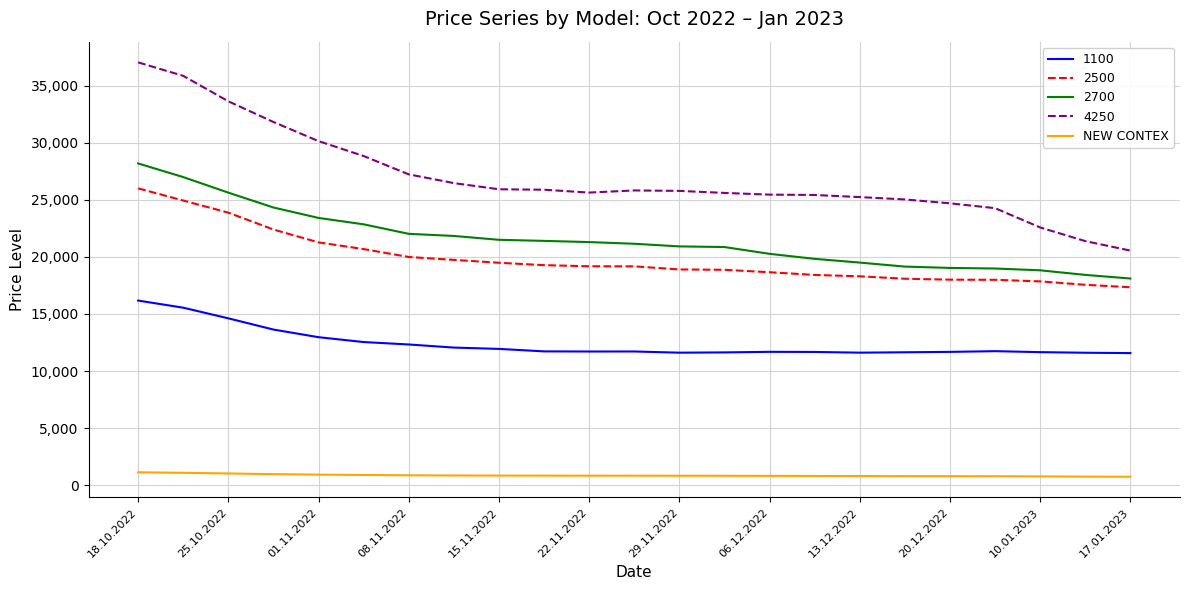

What is the maximum value for 2500?

26000.0